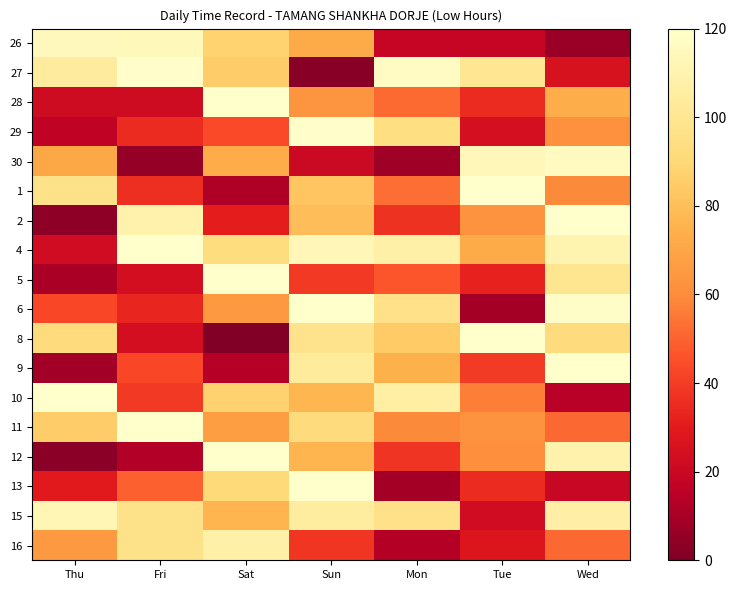

What is the smallest value displayed?

0.7